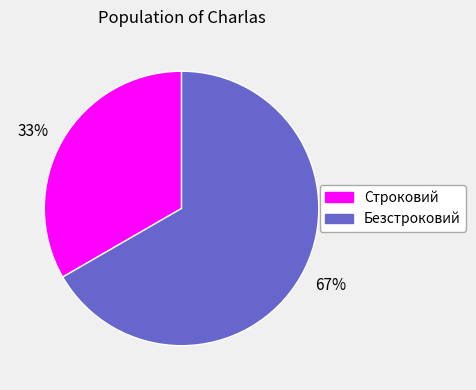

Is the sum of 67% and 33% greater than half?

Yes